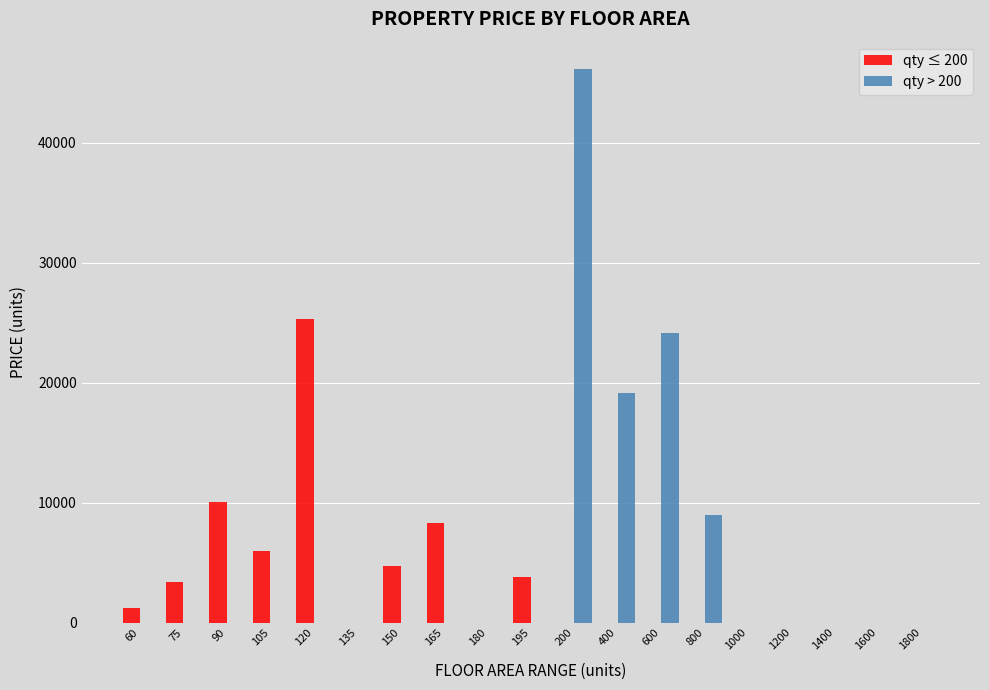

The value of qty ≤ 200 at 120 is 38213. True or false?

False